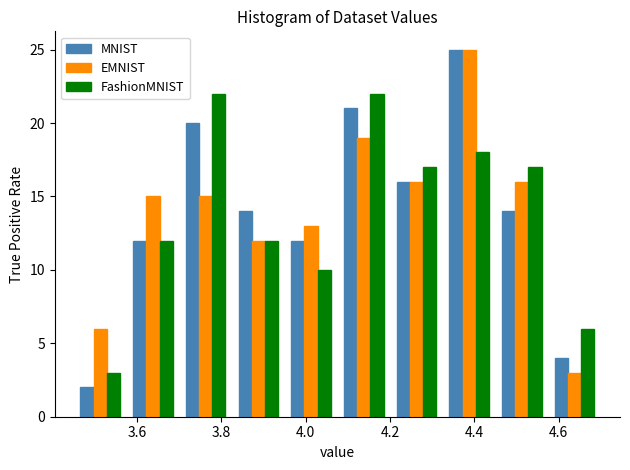

Reading left to right, transcribe this chart: for each range on the x-axis, give the height of each series' bar. Neither the bar edges nor the heights are printed on the chart, so give them approximately, as read against the axes.

3.450 to 3.575: MNIST=2	EMNIST=6	FashionMNIST=3
3.575 to 3.700: MNIST=12	EMNIST=15	FashionMNIST=12
3.700 to 3.825: MNIST=20	EMNIST=15	FashionMNIST=22
3.825 to 3.950: MNIST=14	EMNIST=12	FashionMNIST=12
3.950 to 4.075: MNIST=12	EMNIST=13	FashionMNIST=10
4.075 to 4.200: MNIST=21	EMNIST=19	FashionMNIST=22
4.200 to 4.325: MNIST=16	EMNIST=16	FashionMNIST=17
4.325 to 4.450: MNIST=25	EMNIST=25	FashionMNIST=18
4.450 to 4.575: MNIST=14	EMNIST=16	FashionMNIST=17
4.575 to 4.700: MNIST=4	EMNIST=3	FashionMNIST=6